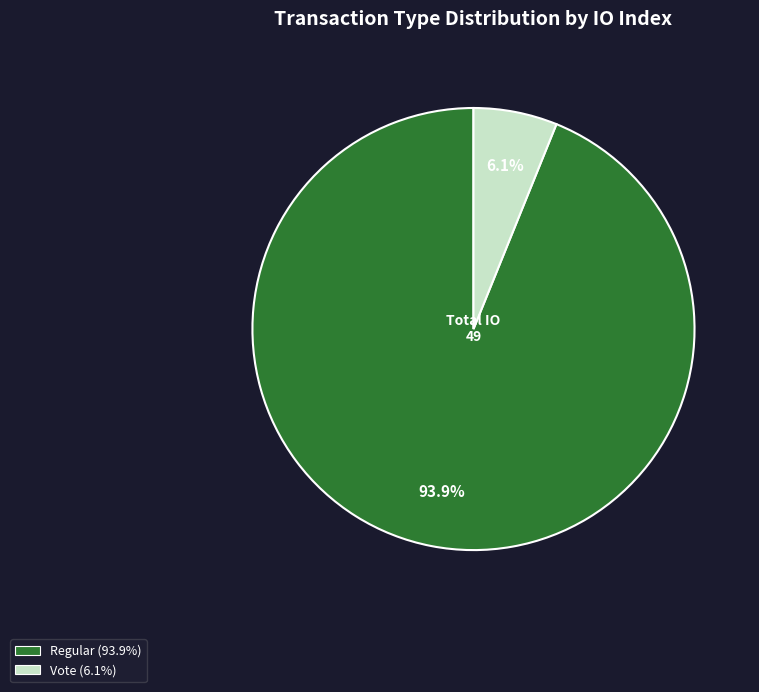

To the nearest percent, what is the average slice percentage?

50%